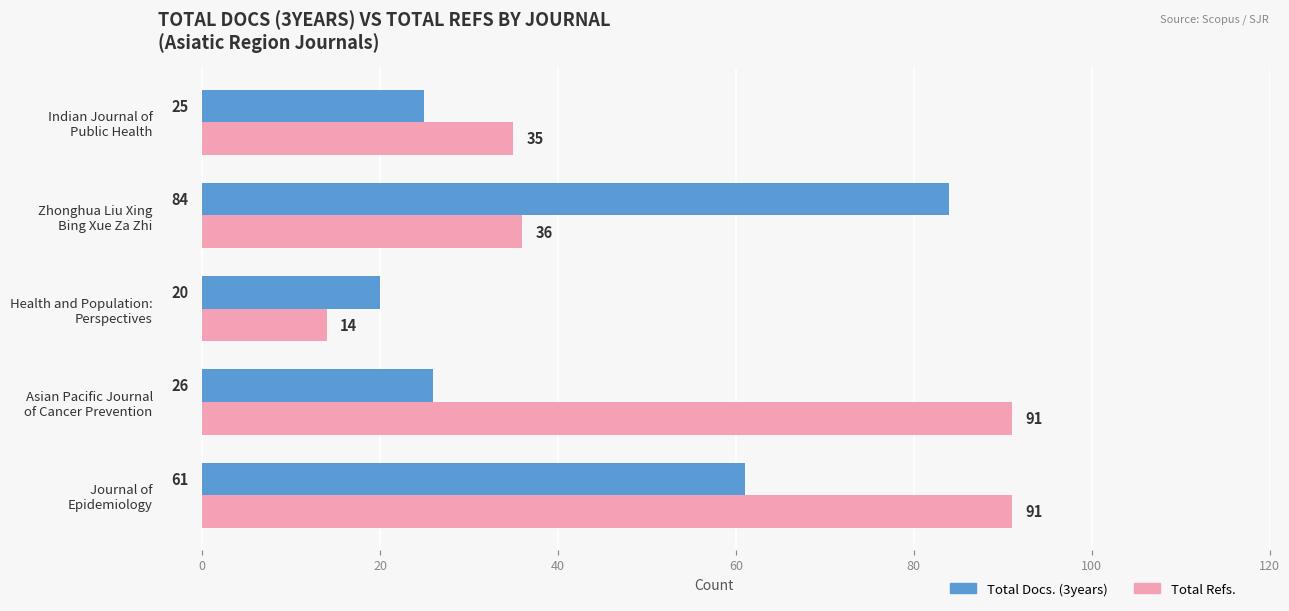

At which label is Total Docs. (3years) closest to 52?

Journal of
Epidemiology